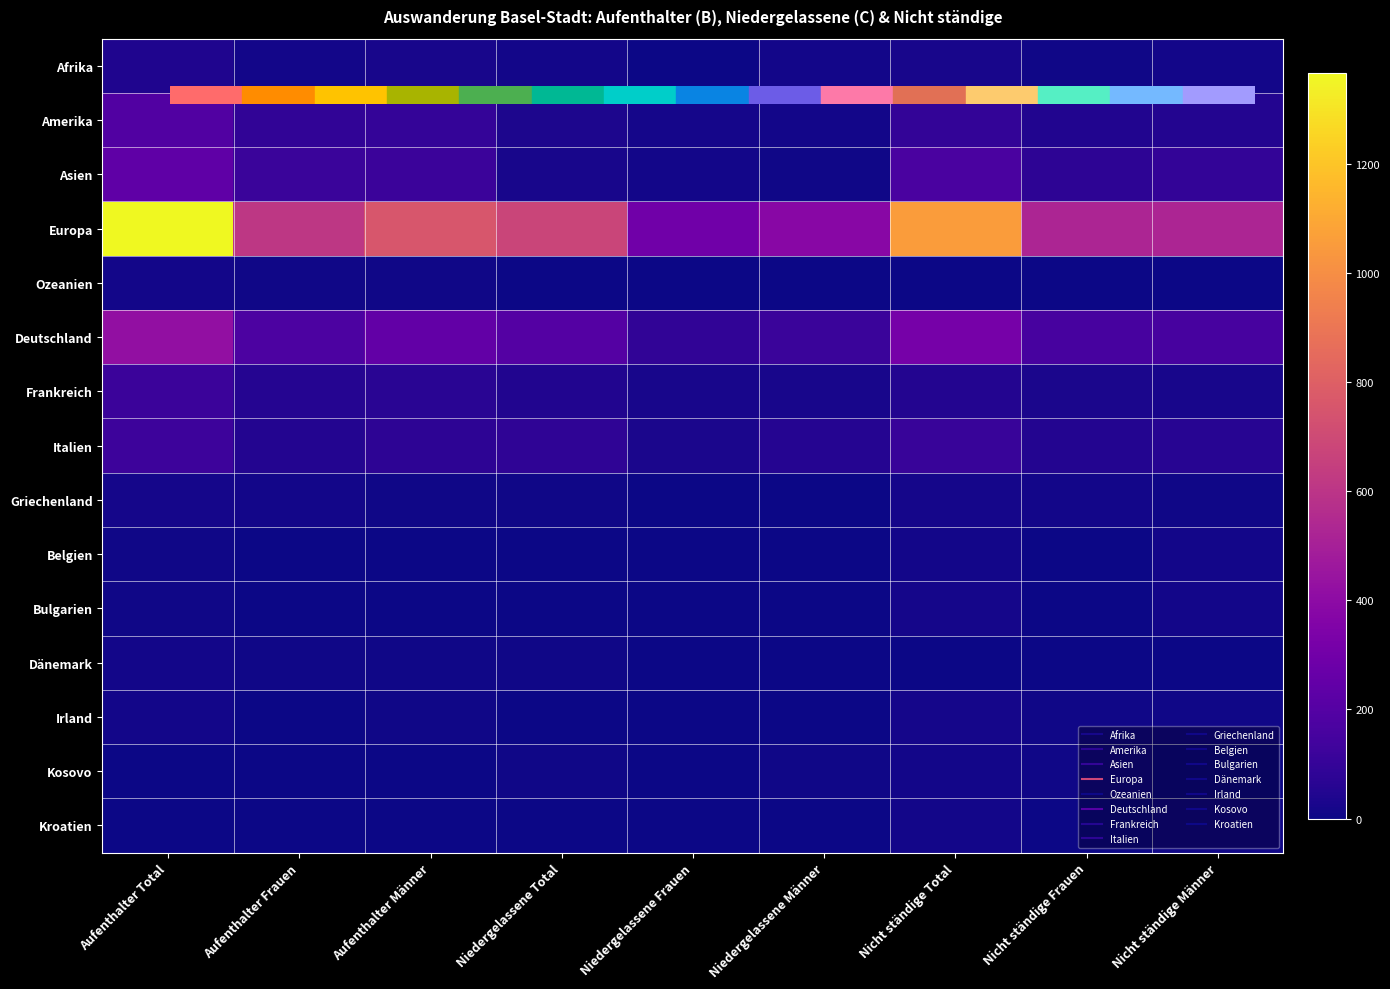

Reading left to right, transcribe all the data shown in this chart.

Afrika: Aufenthalter Total=40	Aufenthalter Frauen=15	Aufenthalter Männer=25	Niedergelassene Total=16	Niedergelassene Frauen=5	Niedergelassene Männer=11	Nicht ständige Total=22	Nicht ständige Frauen=7	Nicht ständige Männer=15
Amerika: Aufenthalter Total=187	Aufenthalter Frauen=90	Aufenthalter Männer=97	Niedergelassene Total=34	Niedergelassene Frauen=20	Niedergelassene Männer=14	Nicht ständige Total=95	Nicht ständige Frauen=45	Nicht ständige Männer=50
Asien: Aufenthalter Total=236	Aufenthalter Frauen=117	Aufenthalter Männer=119	Niedergelassene Total=22	Niedergelassene Frauen=13	Niedergelassene Männer=9	Nicht ständige Total=167	Nicht ständige Frauen=76	Nicht ständige Männer=91
Europa: Aufenthalter Total=1367	Aufenthalter Frauen=609	Aufenthalter Männer=758	Niedergelassene Total=675	Niedergelassene Frauen=294	Niedergelassene Männer=381	Nicht ständige Total=1052	Nicht ständige Frauen=526	Nicht ständige Männer=526
Ozeanien: Aufenthalter Total=14	Aufenthalter Frauen=7	Aufenthalter Männer=7	Niedergelassene Total=0	Niedergelassene Frauen=0	Niedergelassene Männer=0	Nicht ständige Total=5	Nicht ständige Frauen=2	Nicht ständige Männer=3
Deutschland: Aufenthalter Total=420	Aufenthalter Frauen=173	Aufenthalter Männer=247	Niedergelassene Total=200	Niedergelassene Frauen=86	Niedergelassene Männer=114	Nicht ständige Total=317	Nicht ständige Frauen=159	Nicht ständige Männer=158
Frankreich: Aufenthalter Total=122	Aufenthalter Frauen=54	Aufenthalter Männer=68	Niedergelassene Total=44	Niedergelassene Frauen=22	Niedergelassene Männer=22	Nicht ständige Total=53	Nicht ständige Frauen=29	Nicht ständige Männer=24
Italien: Aufenthalter Total=127	Aufenthalter Frauen=51	Aufenthalter Männer=76	Niedergelassene Total=85	Niedergelassene Frauen=28	Niedergelassene Männer=57	Nicht ständige Total=109	Nicht ständige Frauen=50	Nicht ständige Männer=59
Griechenland: Aufenthalter Total=20	Aufenthalter Frauen=12	Aufenthalter Männer=8	Niedergelassene Total=7	Niedergelassene Frauen=5	Niedergelassene Männer=2	Nicht ständige Total=19	Nicht ständige Frauen=12	Nicht ständige Männer=7
Belgien: Aufenthalter Total=8	Aufenthalter Frauen=5	Aufenthalter Männer=3	Niedergelassene Total=3	Niedergelassene Frauen=0	Niedergelassene Männer=3	Nicht ständige Total=15	Nicht ständige Frauen=4	Nicht ständige Männer=11
Bulgarien: Aufenthalter Total=10	Aufenthalter Frauen=5	Aufenthalter Männer=5	Niedergelassene Total=0	Niedergelassene Frauen=0	Niedergelassene Männer=0	Nicht ständige Total=17	Nicht ständige Frauen=5	Nicht ständige Männer=12
Dänemark: Aufenthalter Total=15	Aufenthalter Frauen=9	Aufenthalter Männer=6	Niedergelassene Total=7	Niedergelassene Frauen=3	Niedergelassene Männer=4	Nicht ständige Total=4	Nicht ständige Frauen=3	Nicht ständige Männer=1
Irland: Aufenthalter Total=11	Aufenthalter Frauen=4	Aufenthalter Männer=7	Niedergelassene Total=3	Niedergelassene Frauen=3	Niedergelassene Männer=0	Nicht ständige Total=18	Nicht ständige Frauen=8	Nicht ständige Männer=10
Kosovo: Aufenthalter Total=2	Aufenthalter Frauen=0	Aufenthalter Männer=2	Niedergelassene Total=10	Niedergelassene Frauen=3	Niedergelassene Männer=7	Nicht ständige Total=15	Nicht ständige Frauen=10	Nicht ständige Männer=5
Kroatien: Aufenthalter Total=4	Aufenthalter Frauen=3	Aufenthalter Männer=1	Niedergelassene Total=3	Niedergelassene Frauen=1	Niedergelassene Männer=2	Nicht ständige Total=13	Nicht ständige Frauen=4	Nicht ständige Männer=9